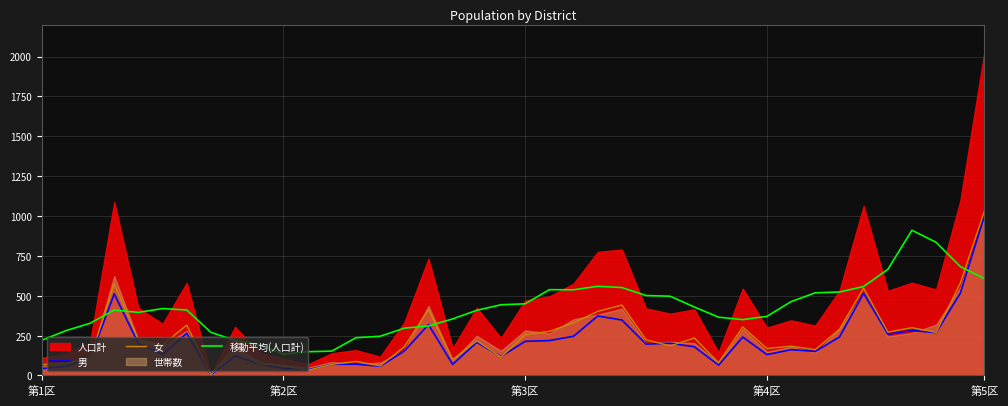

What is the average value of the 移動平均(人口計) series?

419.9